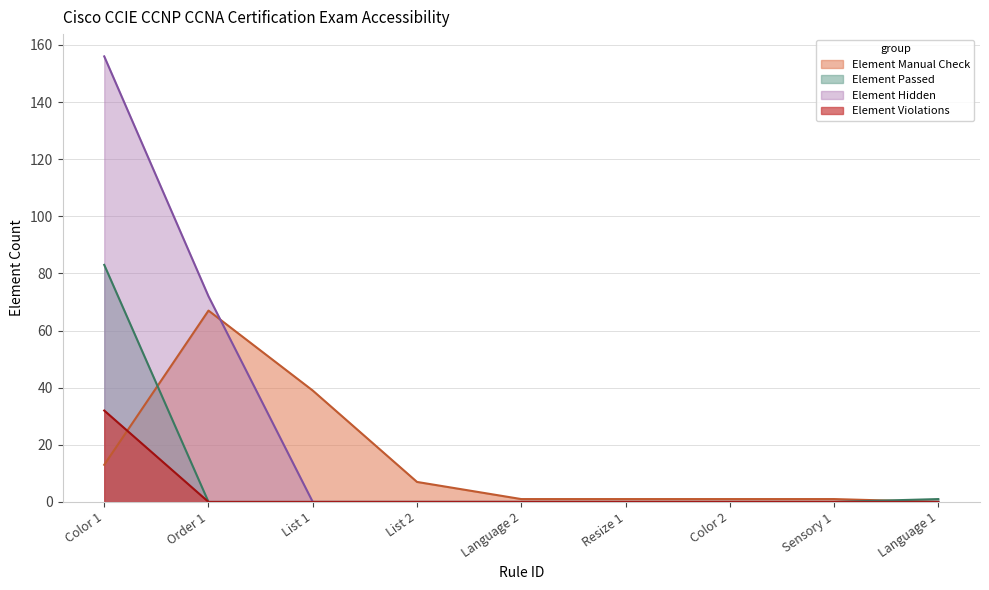

Which series has the widest spread of values?

Element Hidden